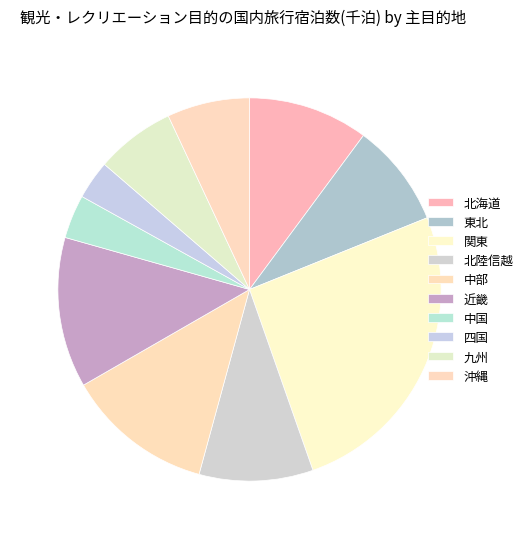

How many slices are in this pie chart?

10